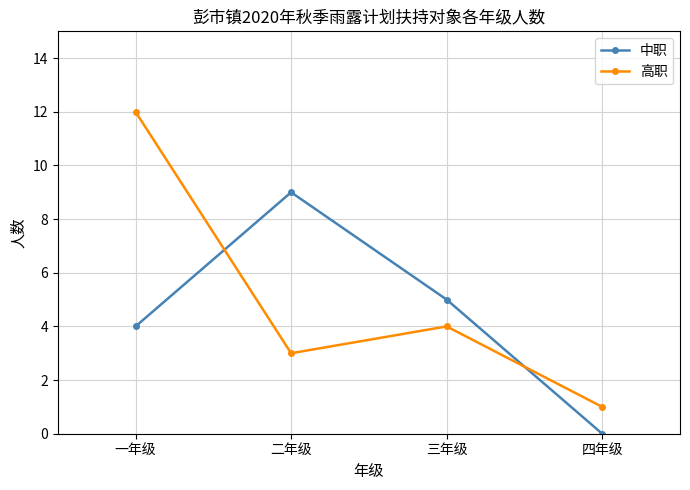

Which series has the largest total across all categories?

高职